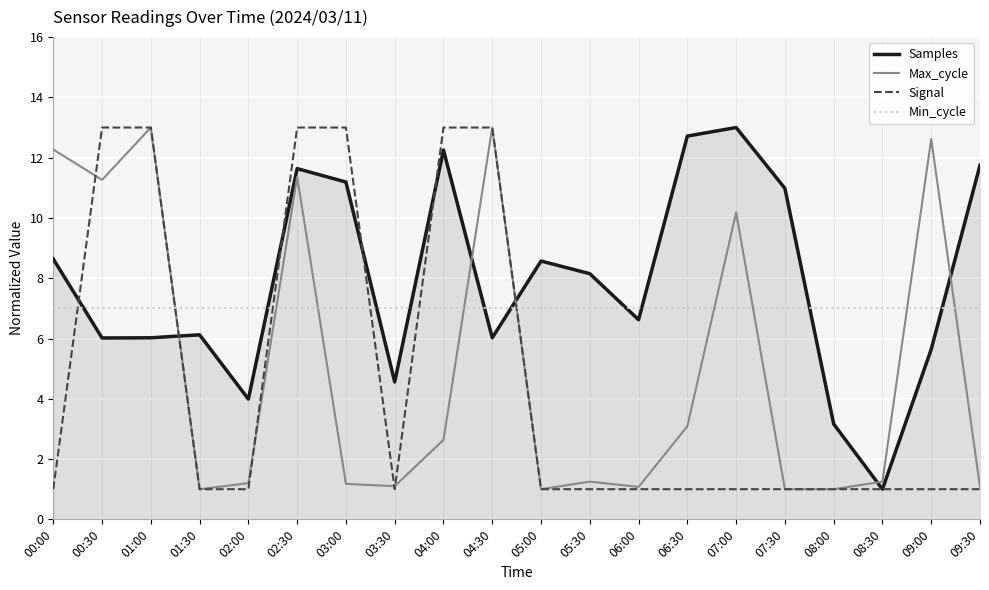

What is the lowest value of the Samples series?

1.0